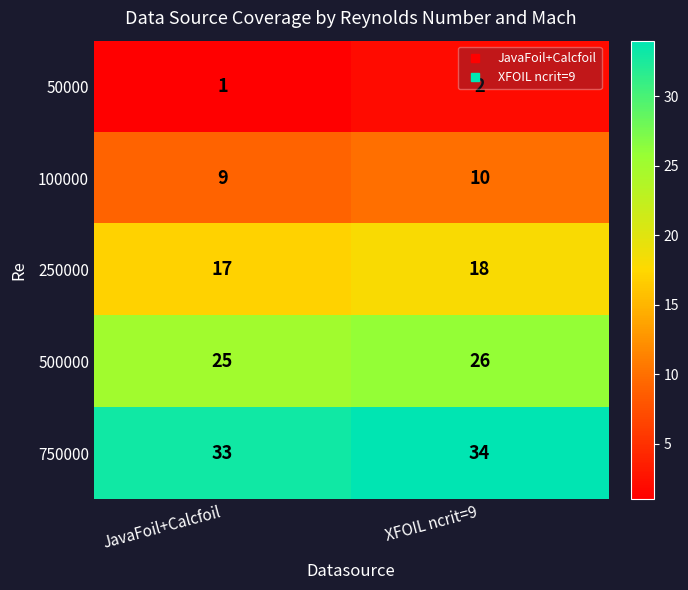

Is it true that 500000 equals 26 at XFOIL ncrit=9?

True